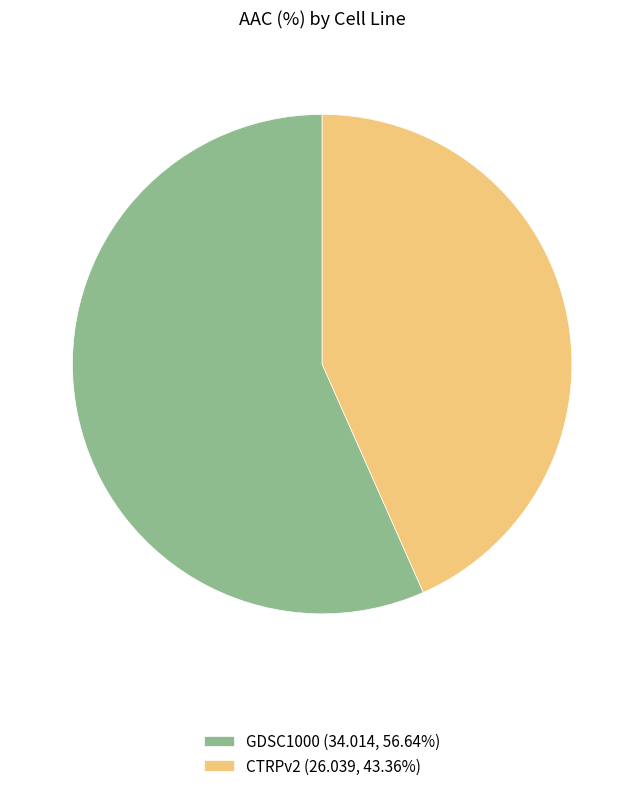

Which has a higher value, CTRPv2 or GDSC1000?

GDSC1000